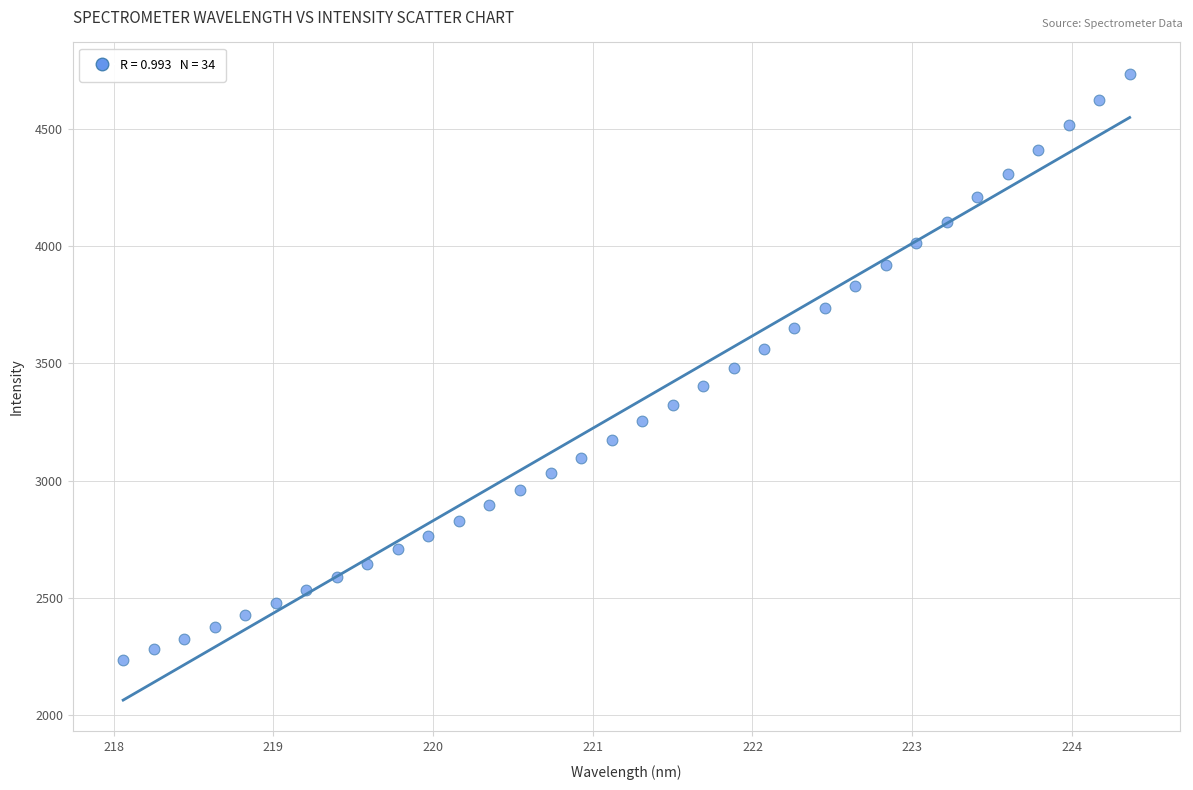

What is the range of X values (max minus min)?

6.3